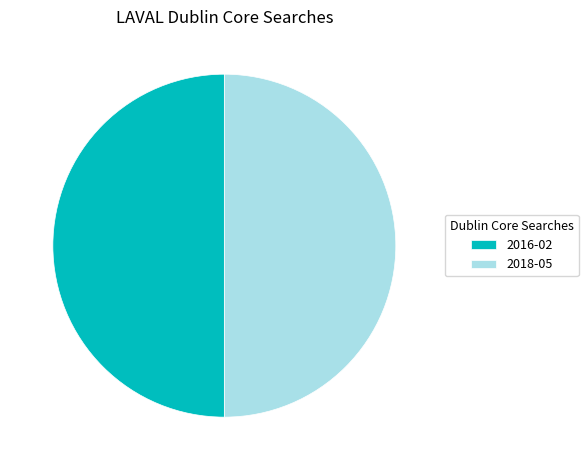

What is the ratio of the value at 2018-05 to the value at 2016-02?

1.0